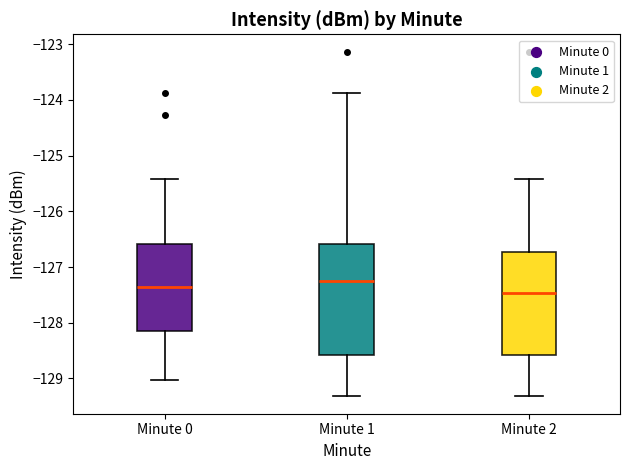

Where does the upper whisker of the box for Minute 0 end on the y-axis? The values are not printed on the chart, so give them approximately, as read against the axis.

-125.4